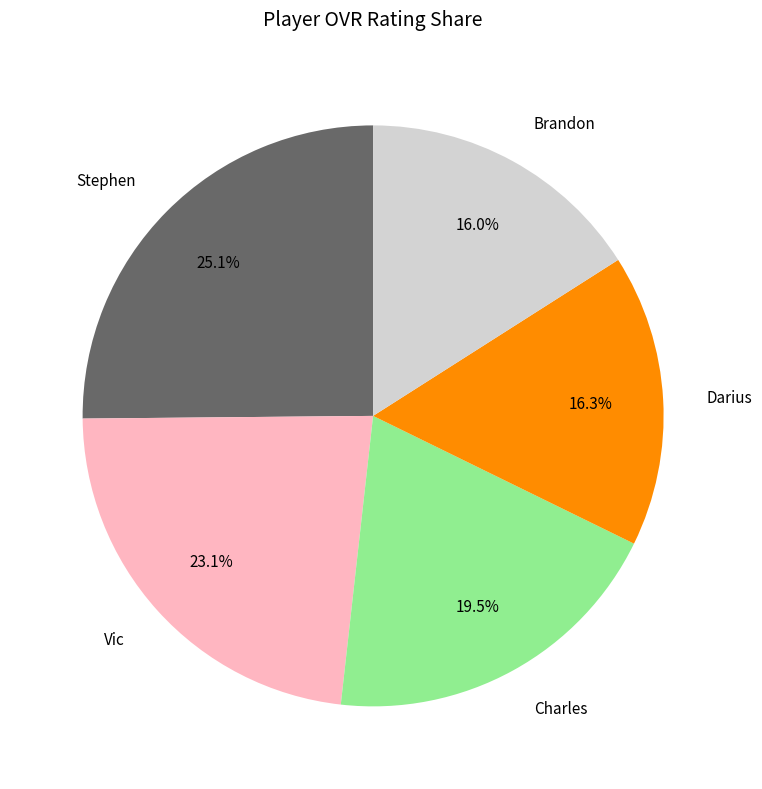

Between Charles and Brandon, which is larger?

Charles